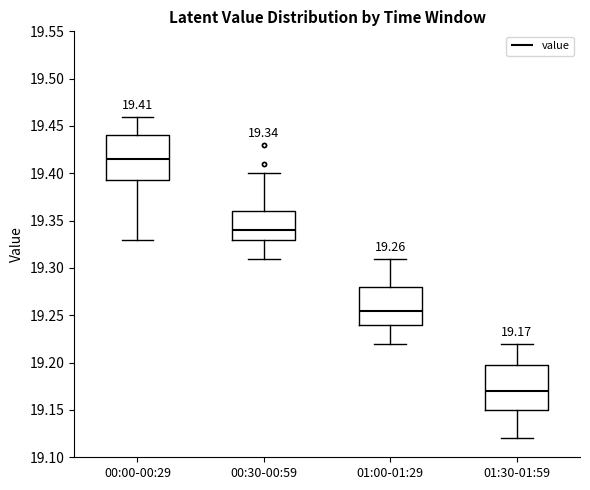

Which box has the lowest median line?

01:30-01:59